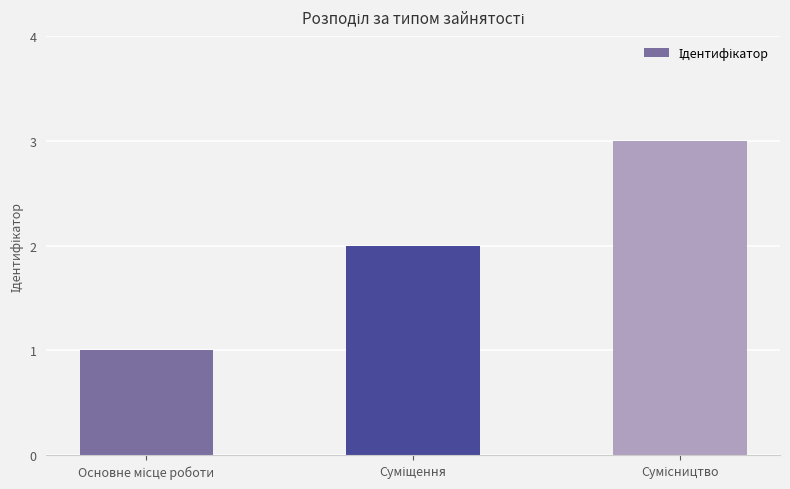

What is the sum of all values?

6